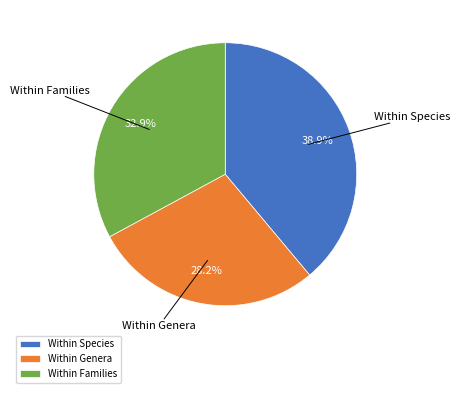

The Within Families slice represents 24% of the pie. True or false?

False